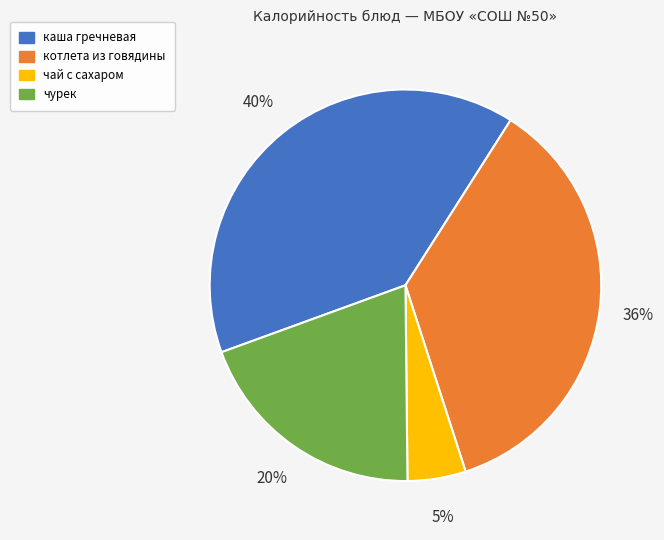

Rank the categories by value from highest to lowest.

каша гречневая, котлета из говядины, чурек, чай с сахаром